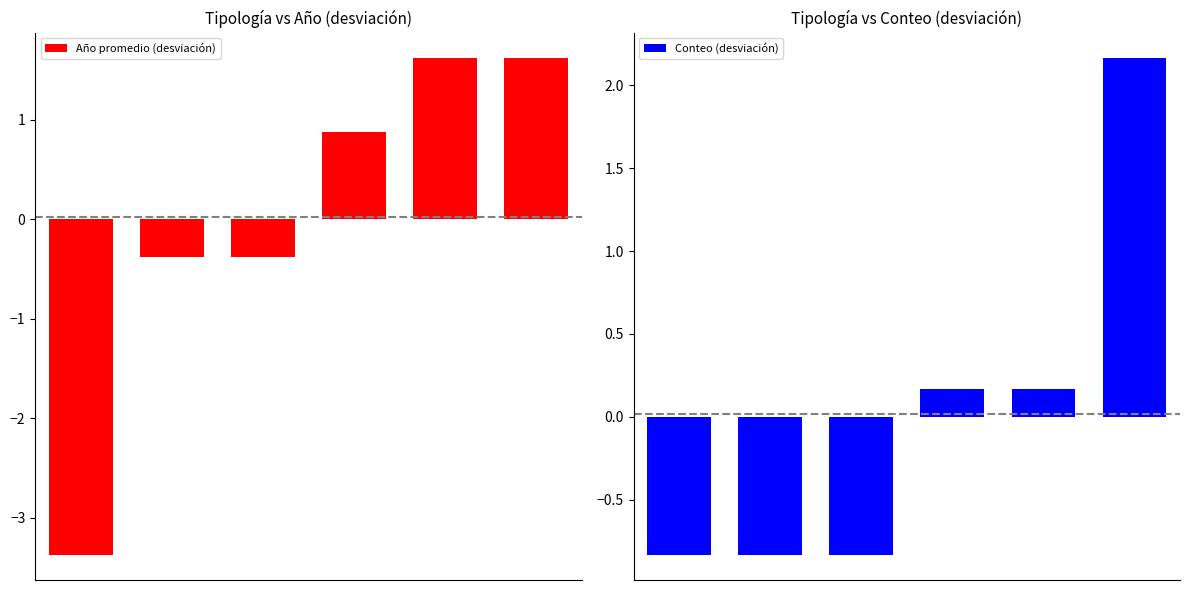

Rank the series at 4 from lowest to highest value.

Conteo (desviación), Año promedio (desviación)